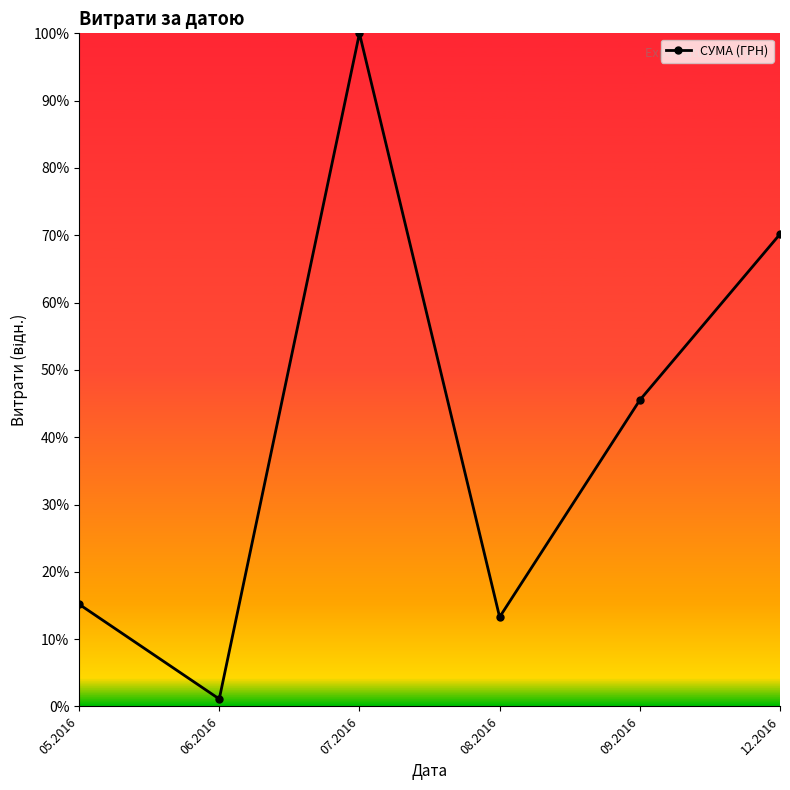

How many points are higher than both their immediate neighbors (excluding endpoints)?

1